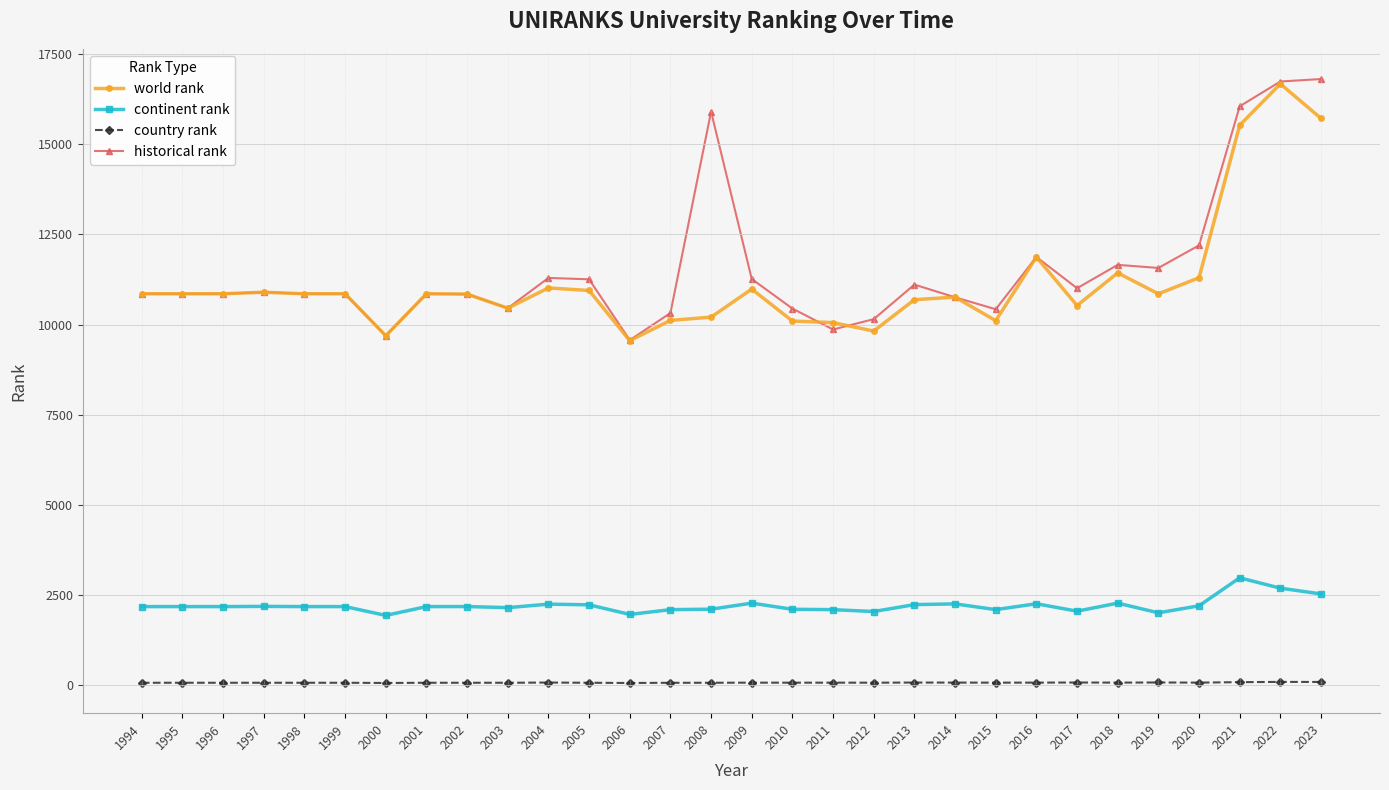

True or false: world rank and country rank intersect in this chart.

False